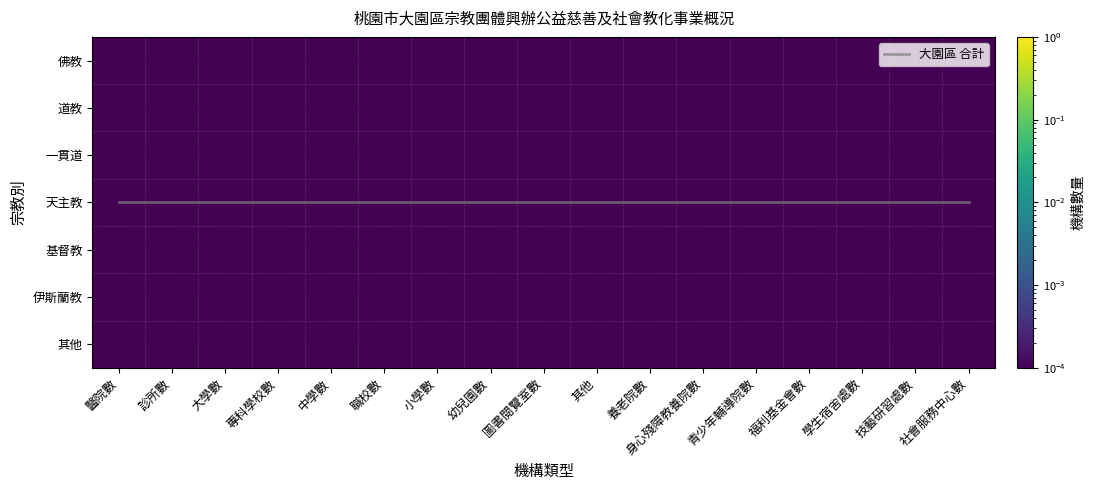

What is the difference between the highest and lowest values at 青少年輔導院數?

3.0